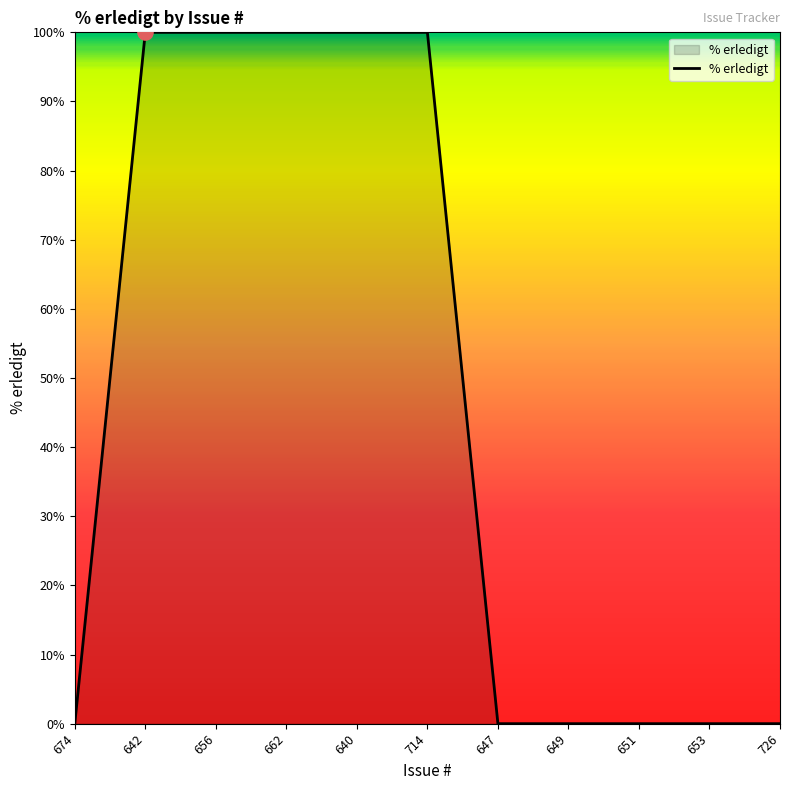

Between 640 and 651, which is larger?

640